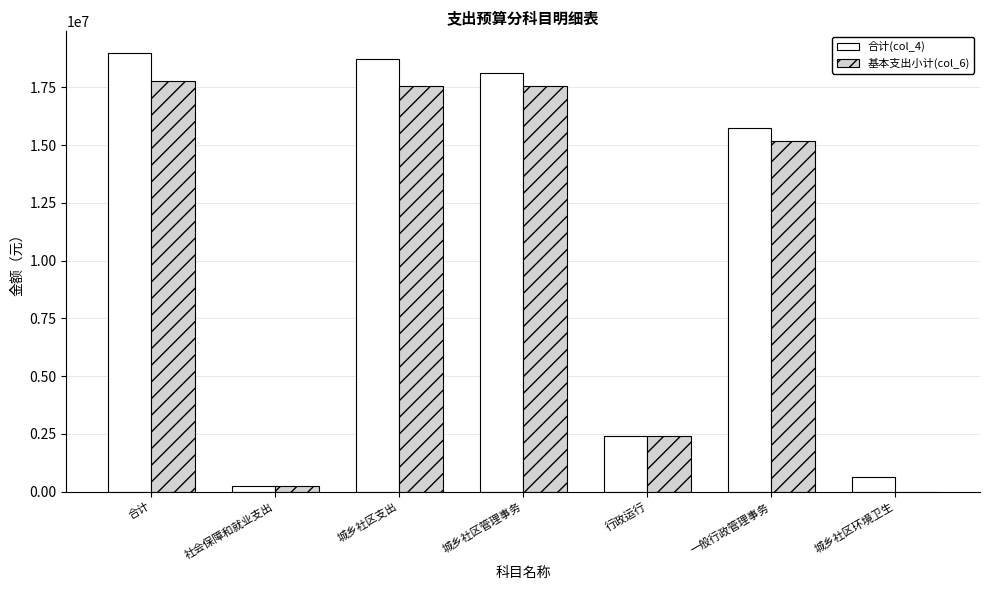

How many groups of bars are there?

7